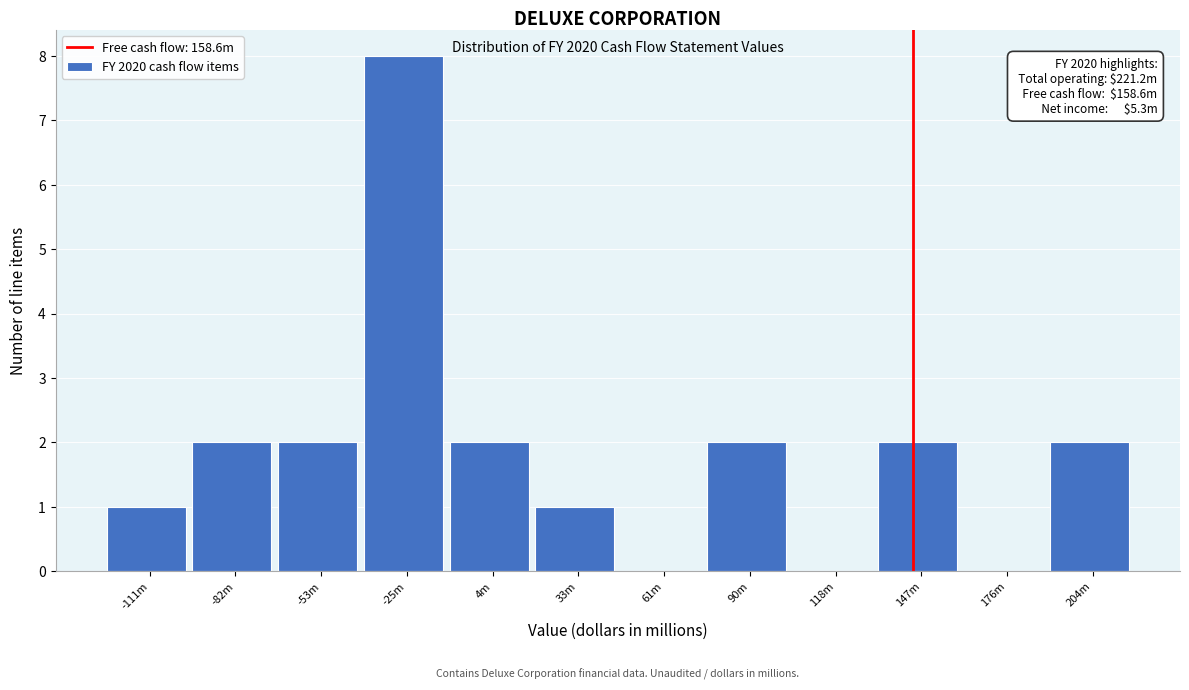

Reading left to right, list all the values displayed in this chart.

-111m=1	-82m=2	-53m=2	-25m=8	4m=2	33m=1	61m=0	90m=2	118m=0	147m=2	176m=0	204m=2